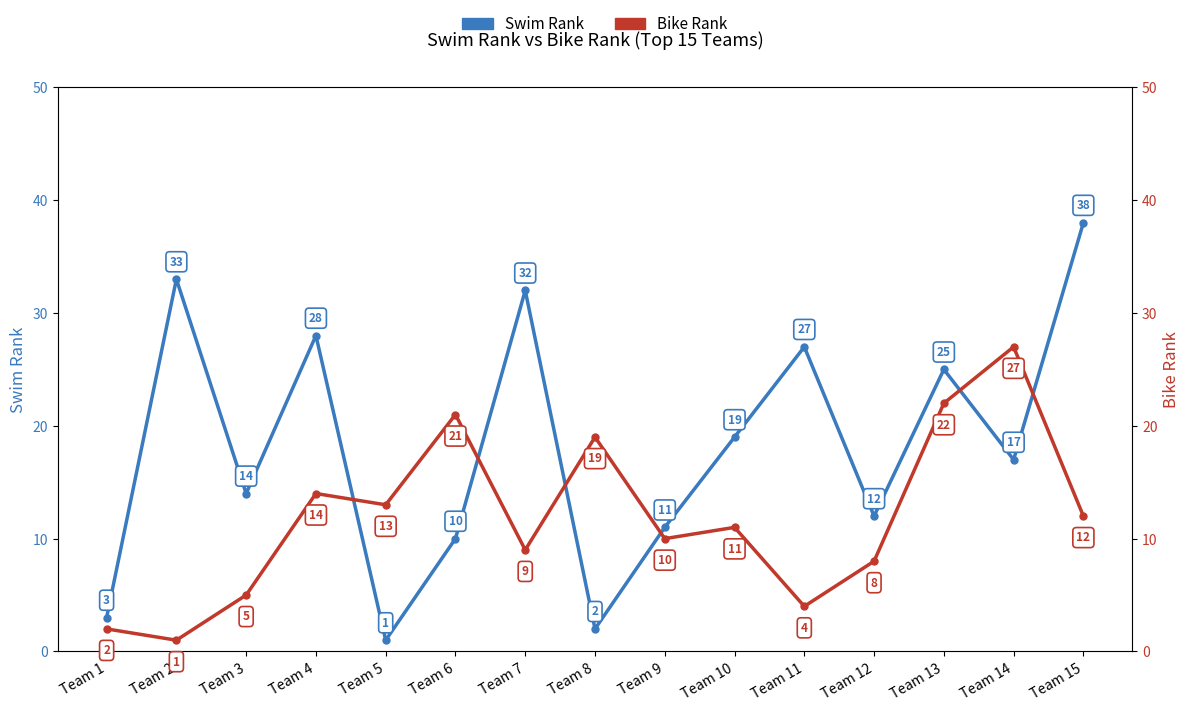

True or false: Swim Rank has more than 2 interior local peaks.

True